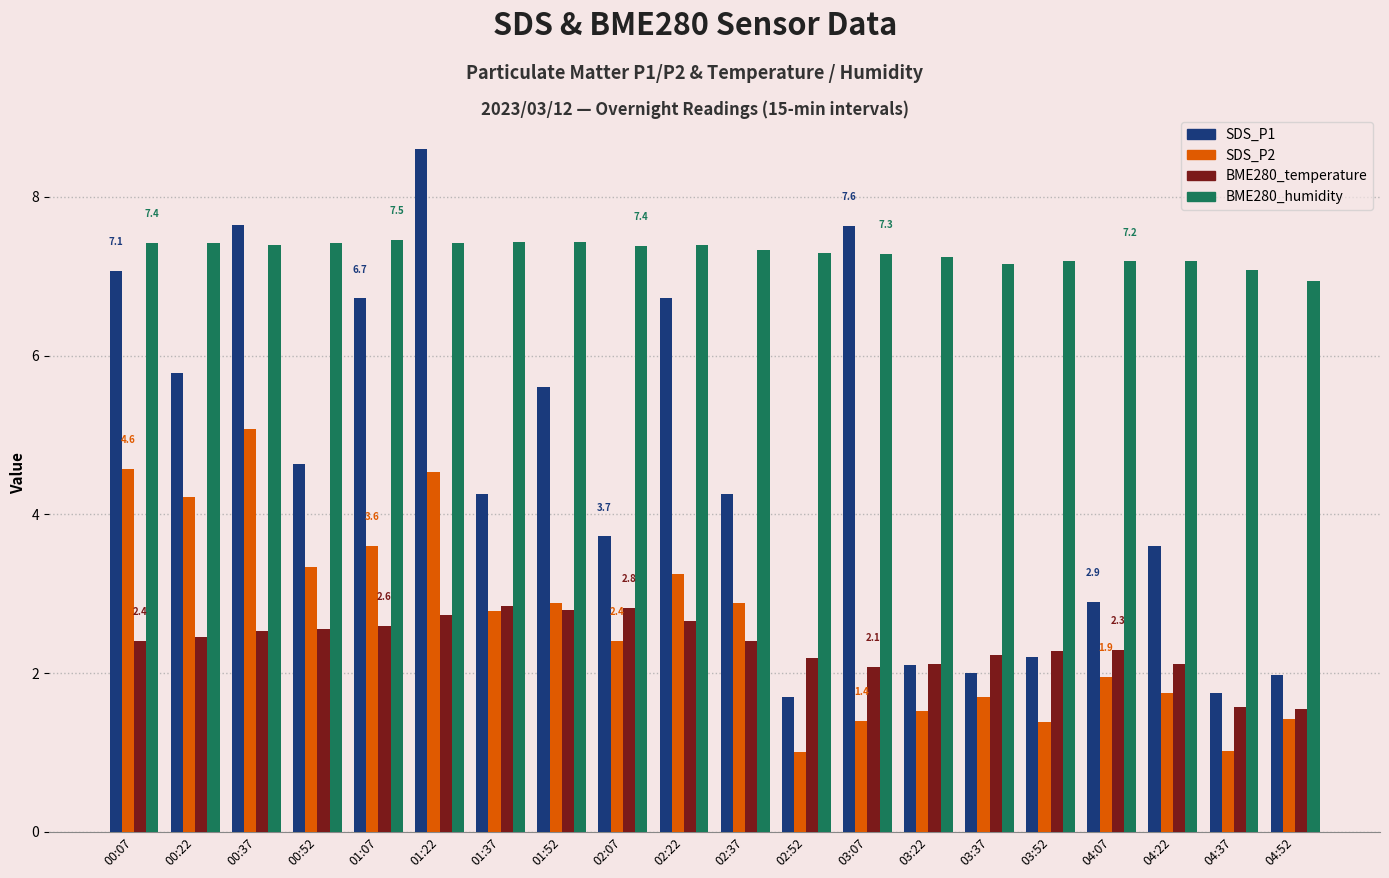

Is it true that BME280_temperature equals 1.6 at 04:52?

True